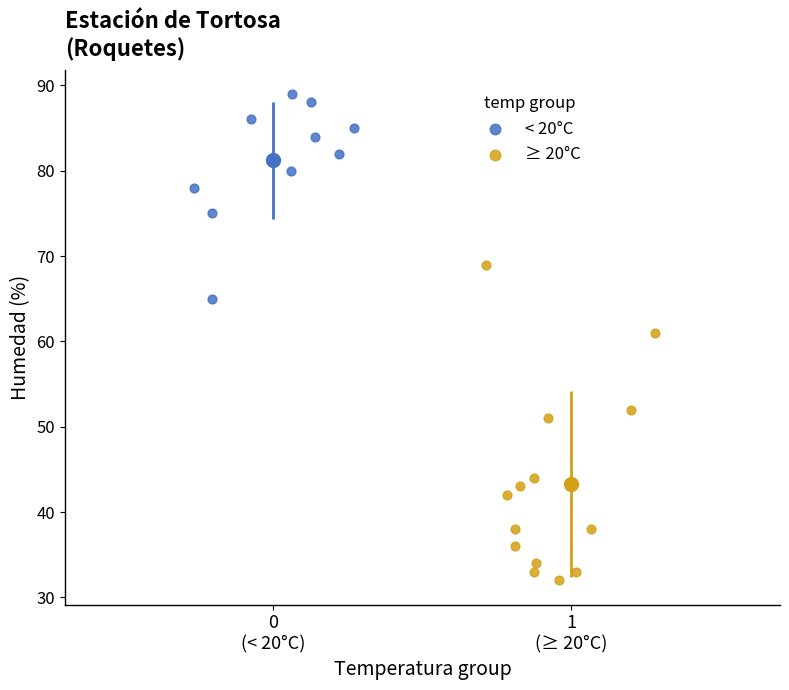

What are all the series names shown in the legend?

< 20°C, ≥ 20°C